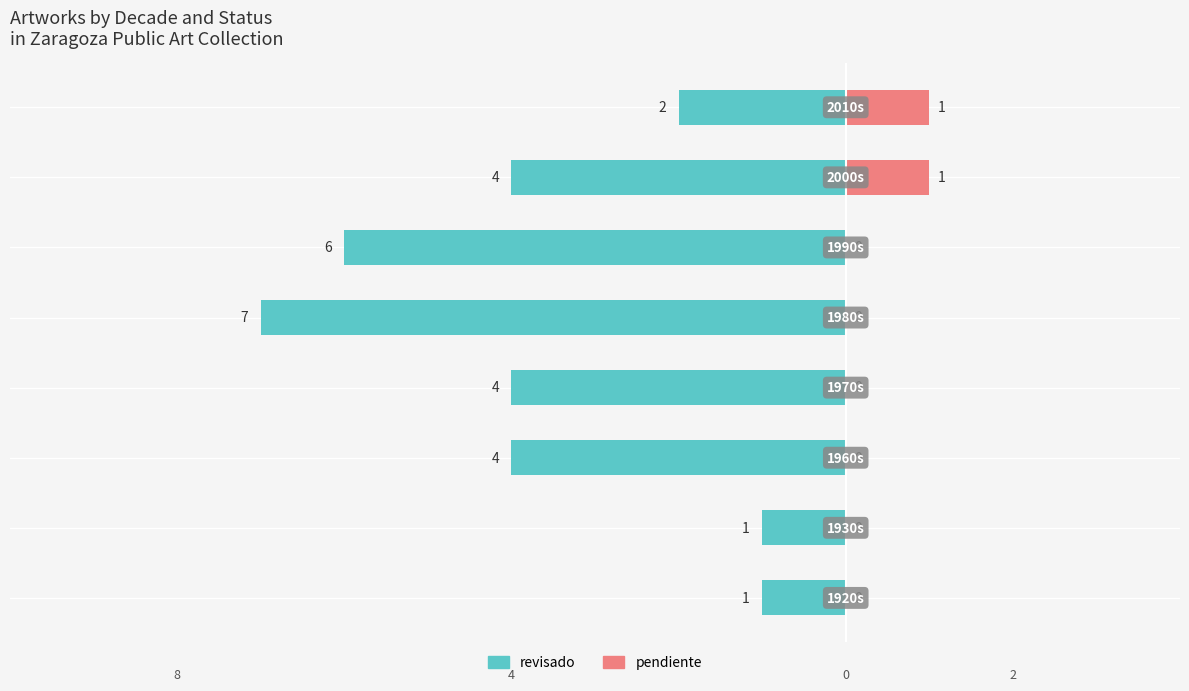

What value does the revisado series have at 6?

-4